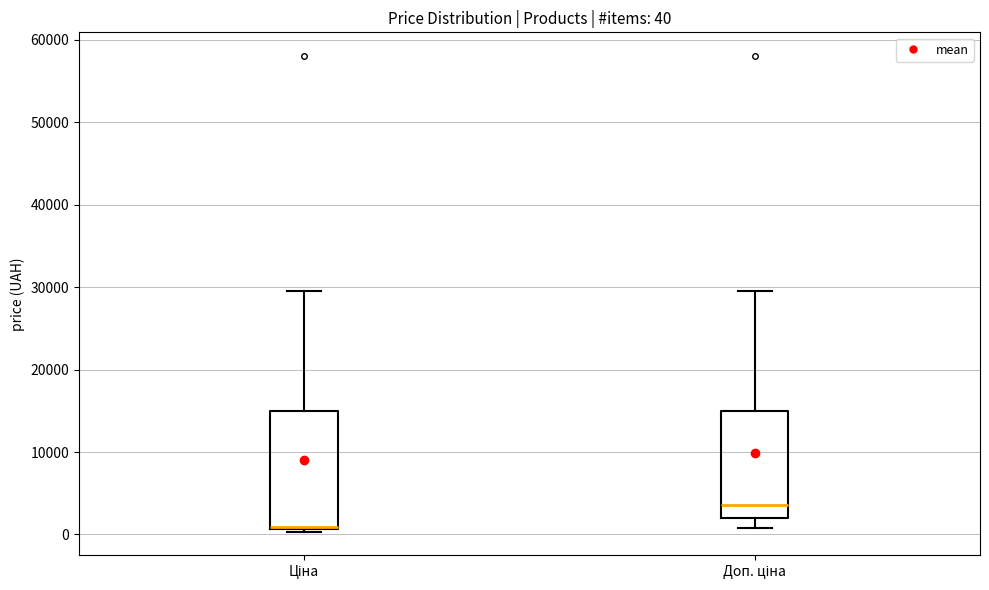

Which box is the tallest, from its lower edge to its upper edge?

Ціна